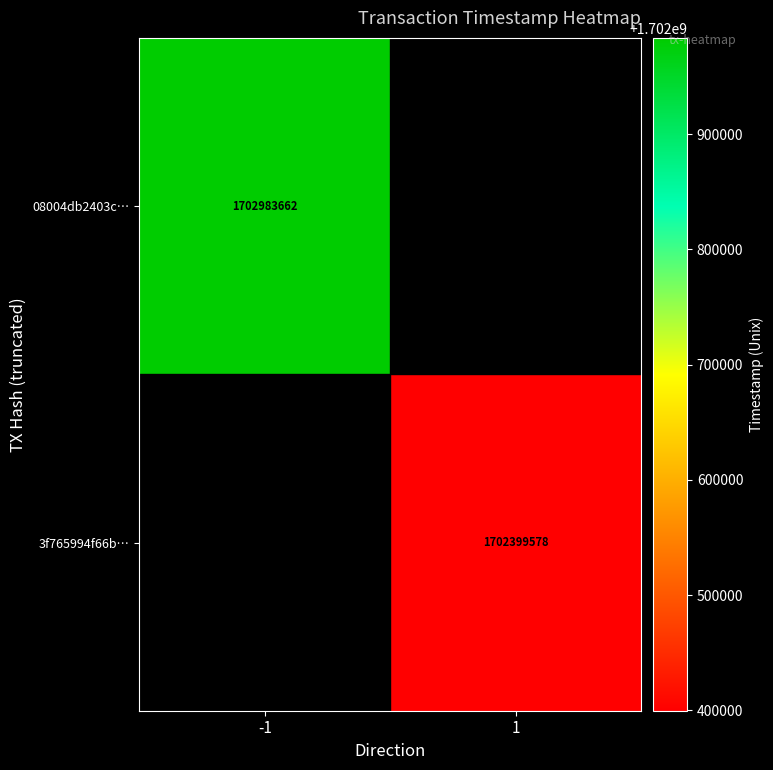

How many categories are shown in the chart?

2